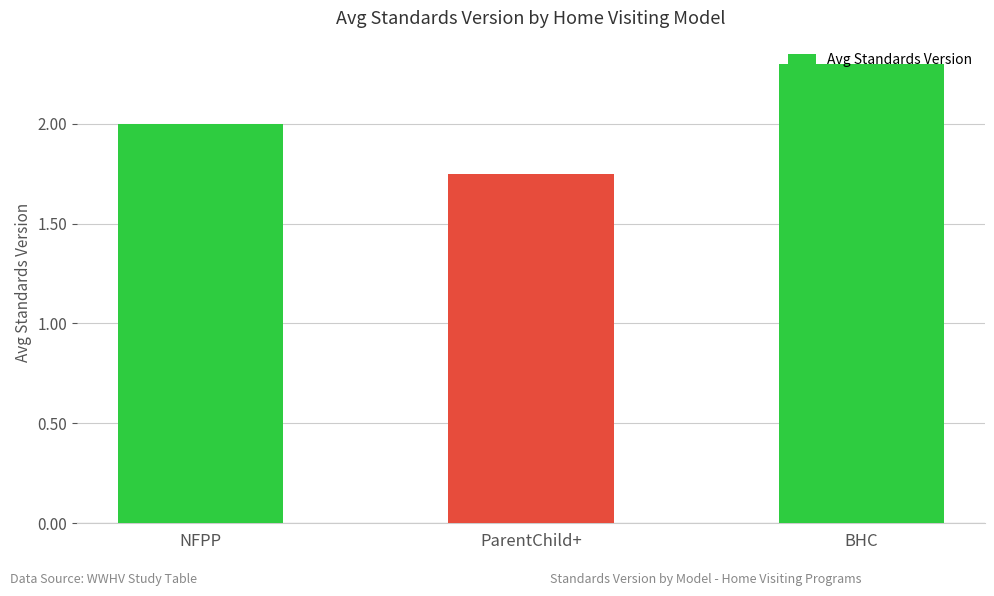

Read the value at NFPP.

2.0